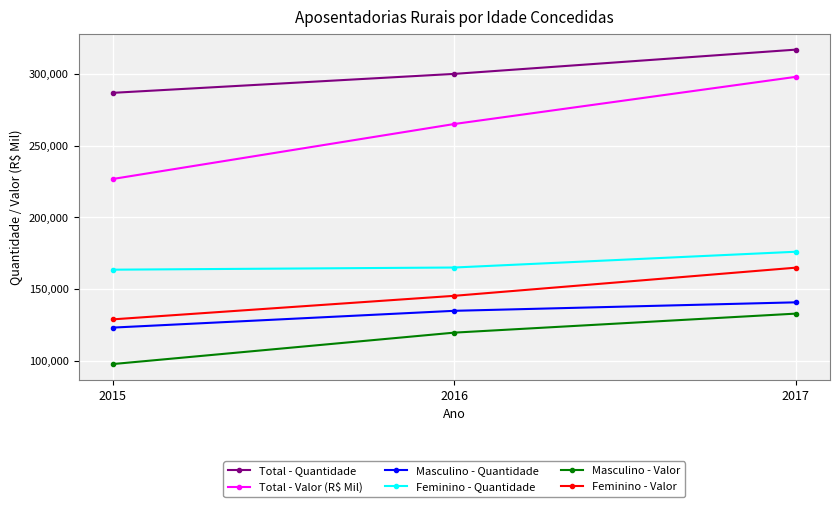

What is the value of the Feminino - Quantidade point at the 1st from the left?

163510